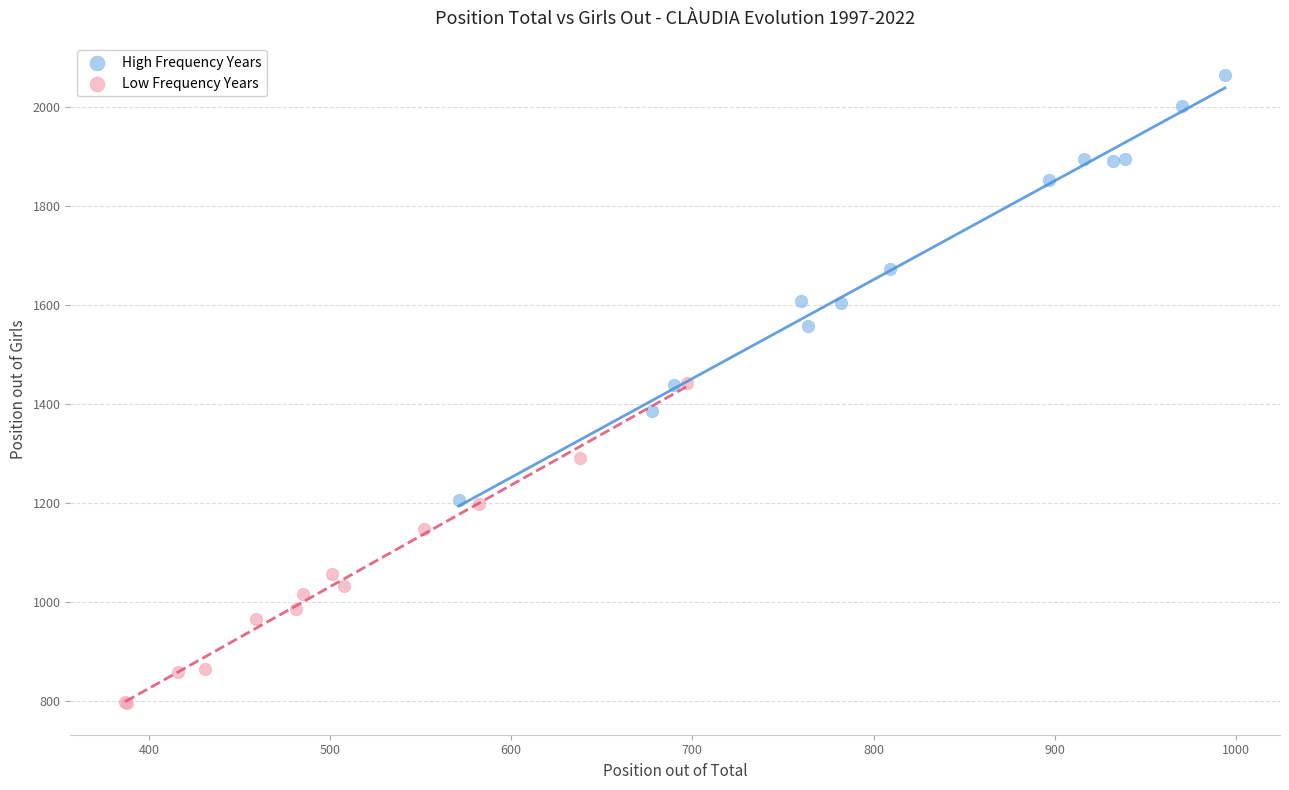

Which series reaches the minimum Y coordinate?

Low Frequency Years